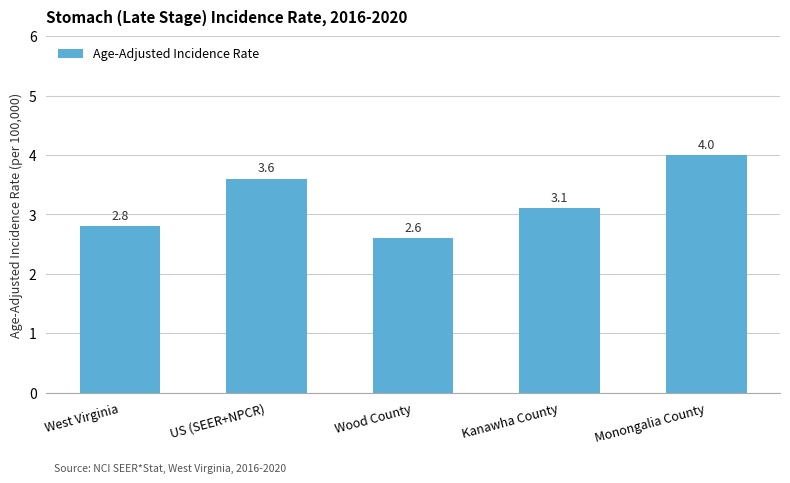

What is the value of the 4th bar from the left?

3.1